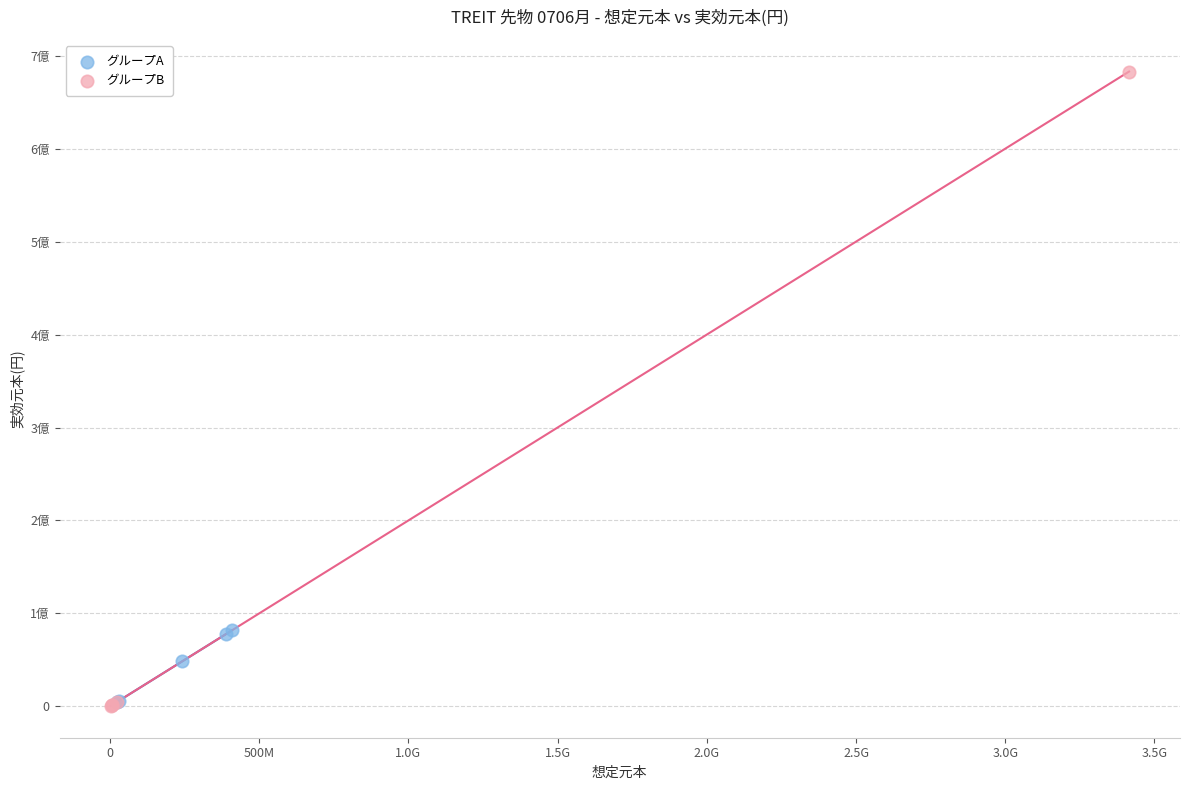

Which series reaches the maximum Y coordinate?

グループB